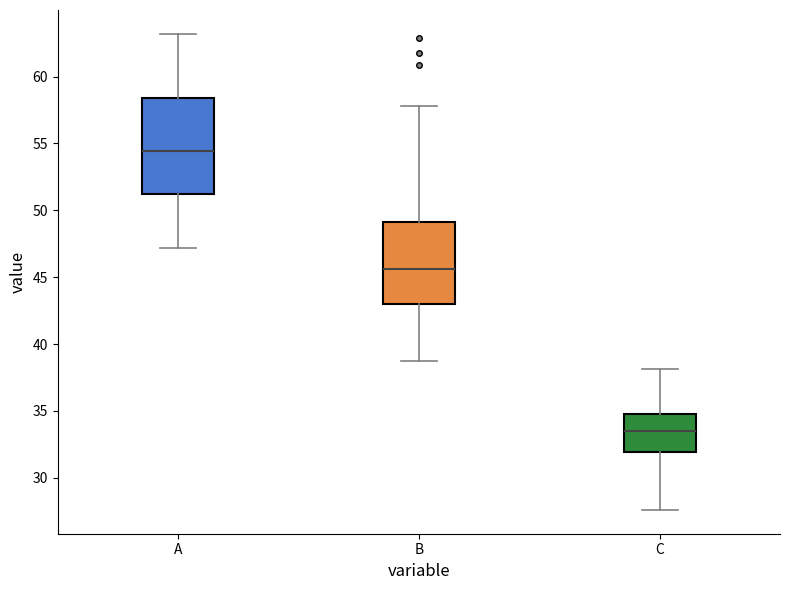

Reading left to right, transcribe this box plot: for each box, give where its median line is, the range the box spans, and where its two whiskers end, as read against the y-axis. The values are not printed on the chart, so give them approximately, as read against the axis.

A: median 54.5, box 51.0 to 58.5, whiskers 47.0 to 63.0
B: median 45.5, box 43.0 to 49.0, whiskers 38.5 to 58.0
C: median 33.5, box 32.0 to 35.0, whiskers 27.5 to 38.0